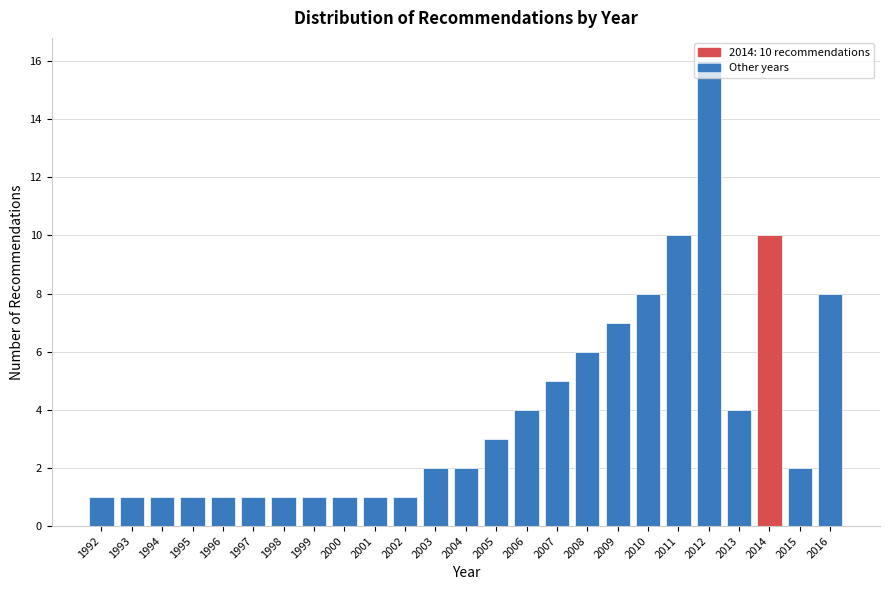

What is the difference between the maximum and minimum values?

15